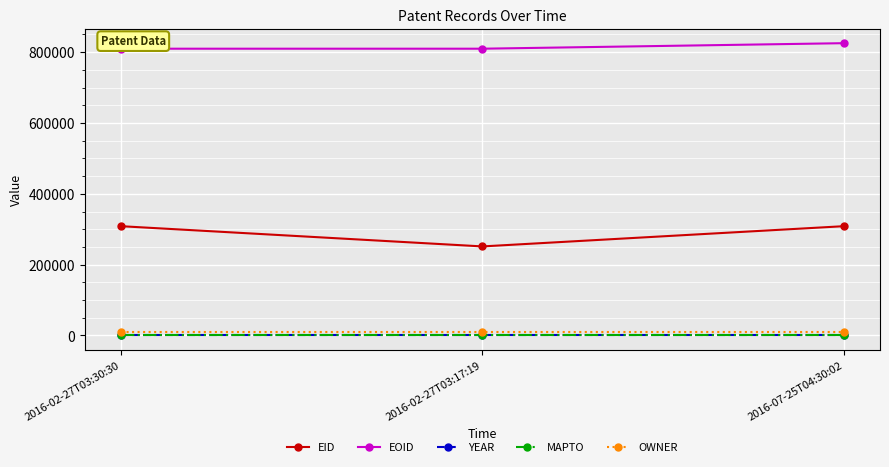

At which label is EOID closest to 817651?

2016-02-27T03:30:30